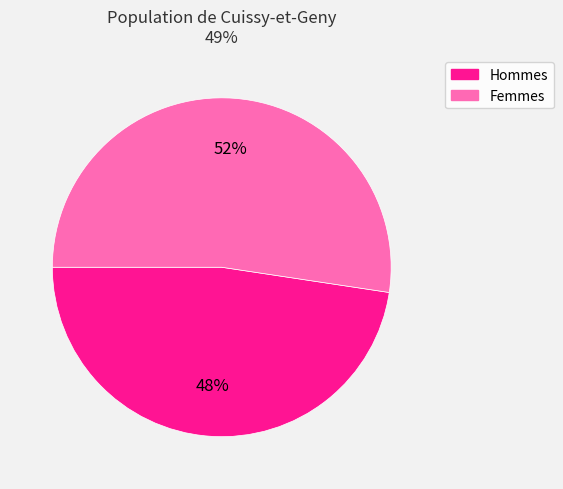

Is the sum of Femmes and Hommes greater than half?

Yes